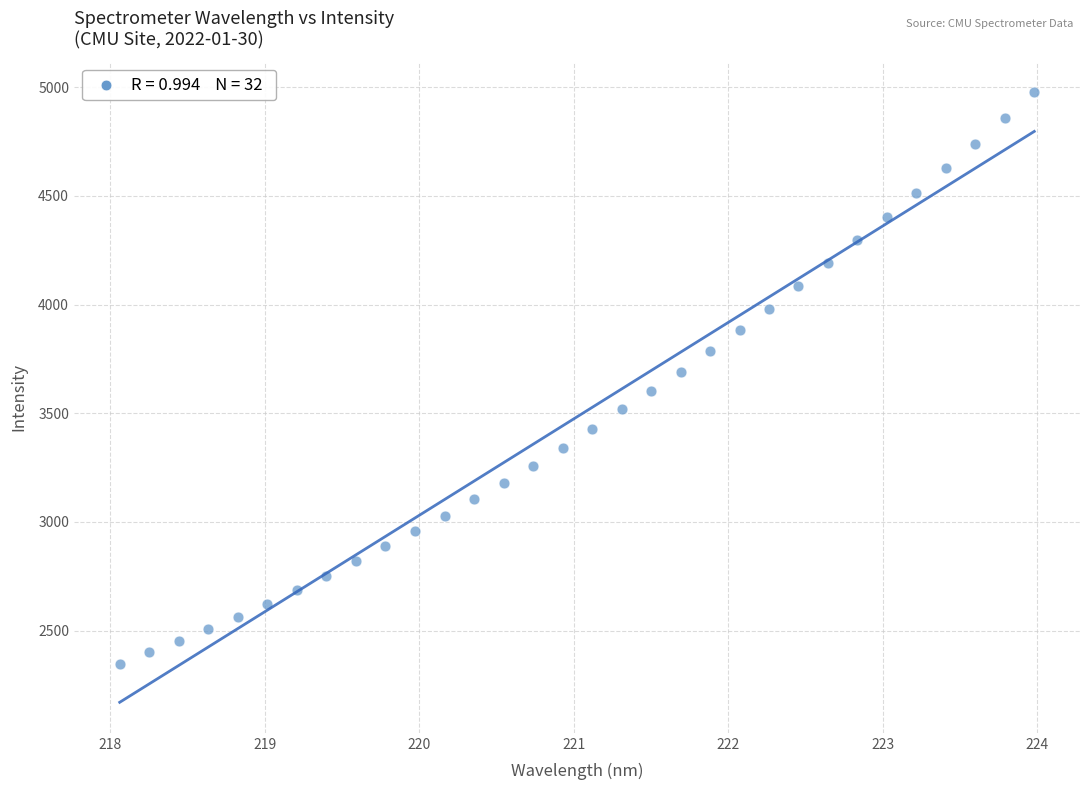

What is the range of Y values (max minus min)?

2628.2